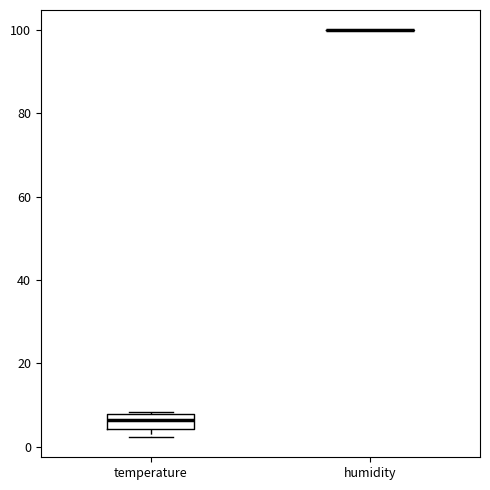

Reading left to right, read every box against the y-axis: the position of its median line, the range the box covers, and the ends of its whiskers. The values are not printed on the chart, so give them approximately, as read against the axis.

temperature: median 6, box 4 to 8, whiskers 2 to 8
humidity: box collapsed to a line at 100, whiskers 100 to 100